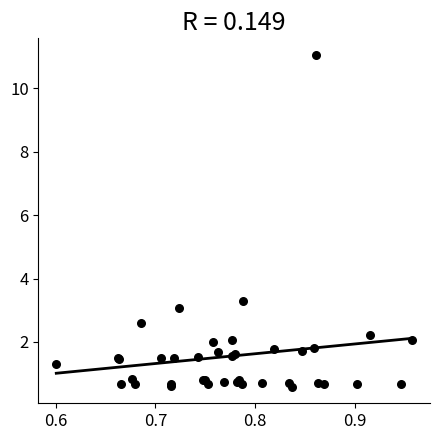

What Y value in the scatter plot is closest to 5?

3.3